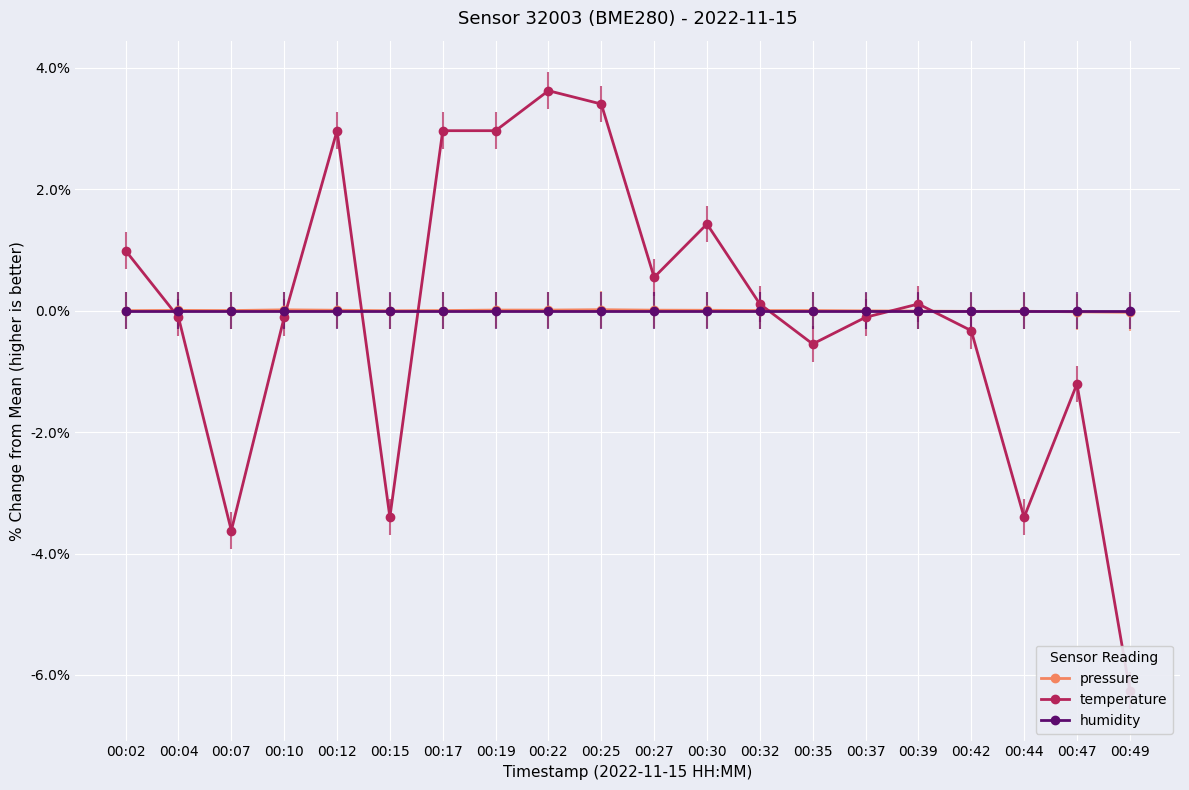

What is the total value across all series at 00:37?

-0.1